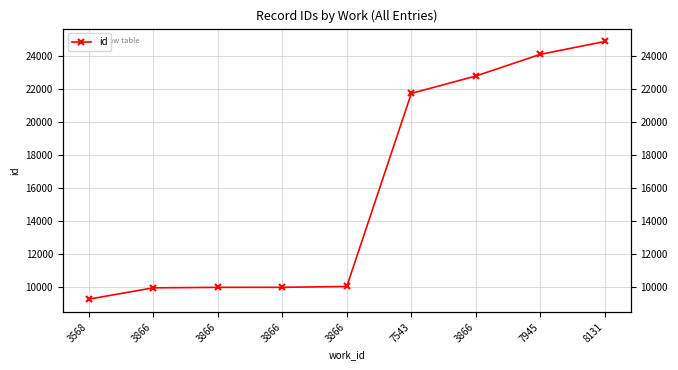

What is the sum of the values at 3866 and 3866?

19917